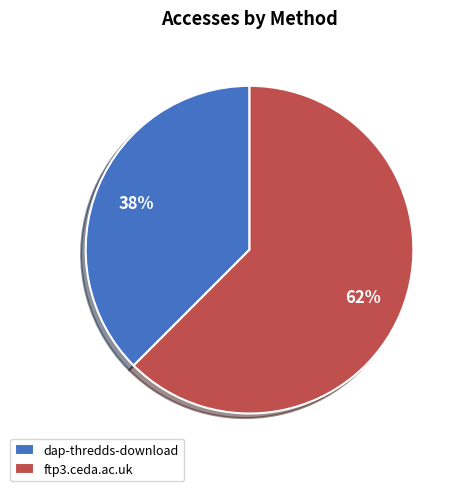

Between dap-thredds-download and ftp3.ceda.ac.uk, which is larger?

ftp3.ceda.ac.uk